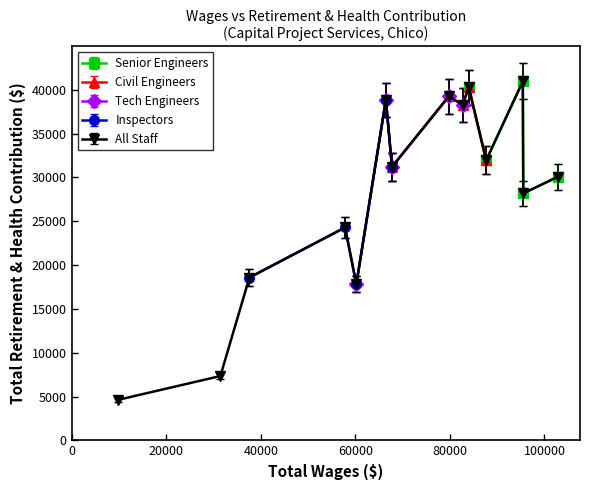

List the labels in order of value, largest first.

95425.0, 83992.0, 79778.0, 66463.0, 82690.0, 87675.0, 67753.0, 102865.0, 95523.0, 57827.0, 37601.0, 60213.0, 31454.0, 9740.0